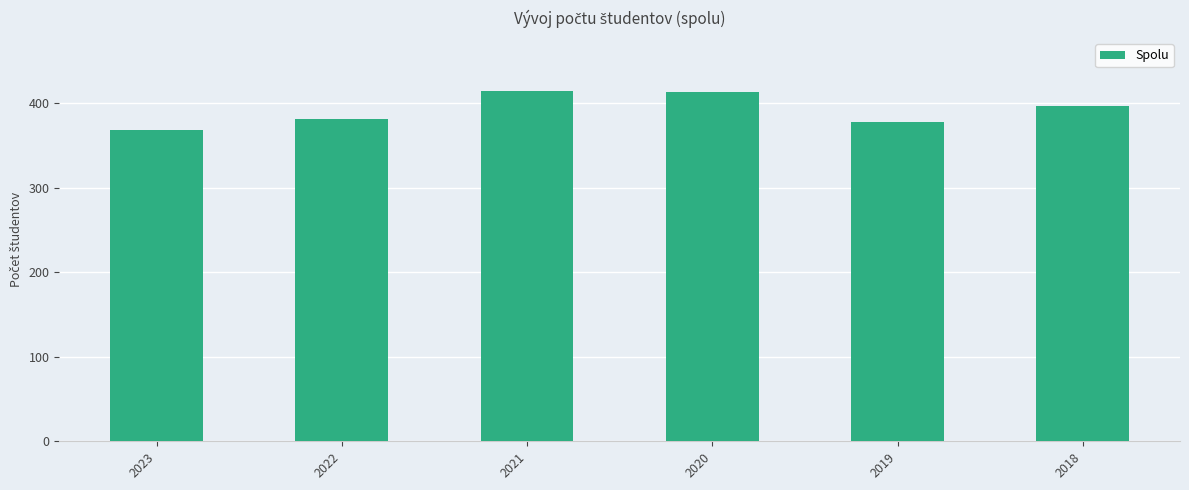

What is the change in value from 2022 to 2018?

+16